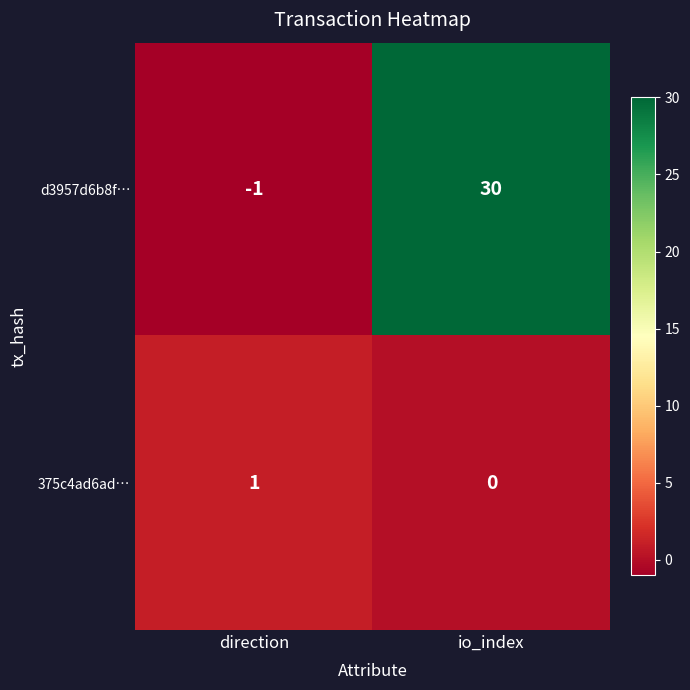

Between direction and io_index, which series saw the biggest shift?

d3957d6b8f…